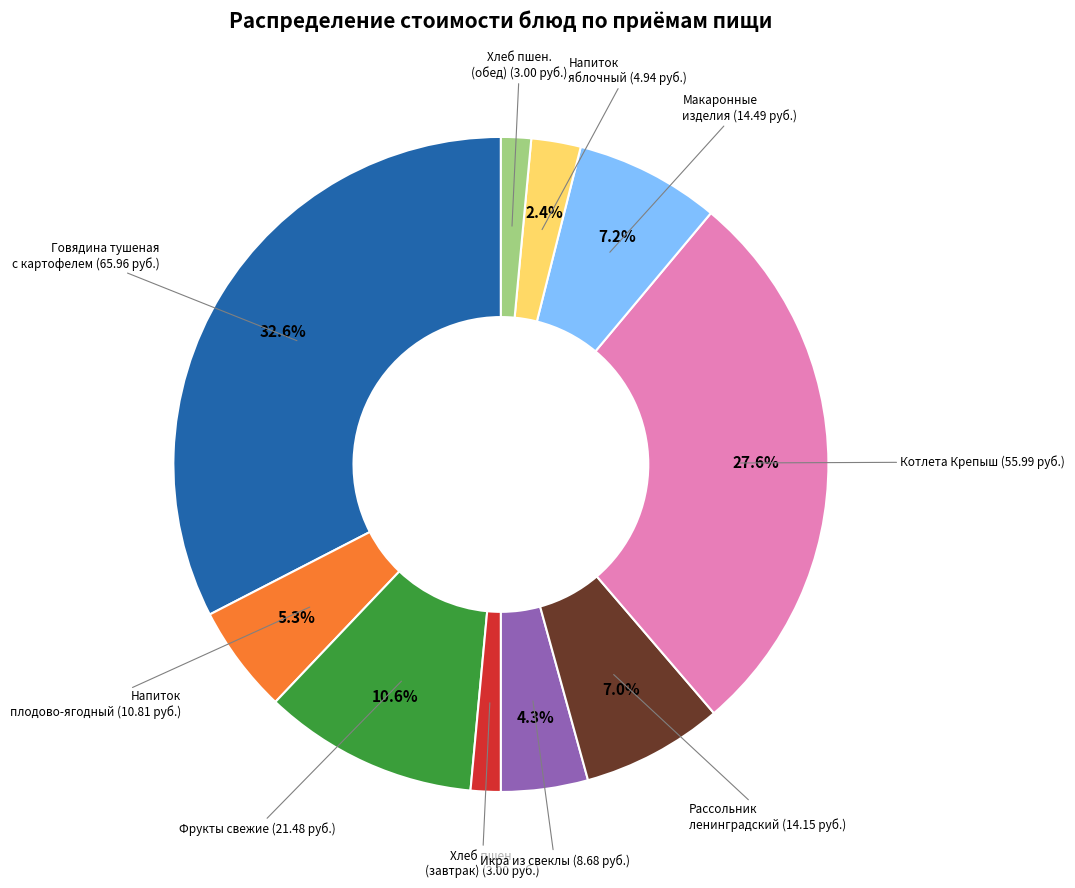

Is Говядина тушеная с картофелем the majority of the pie?

No